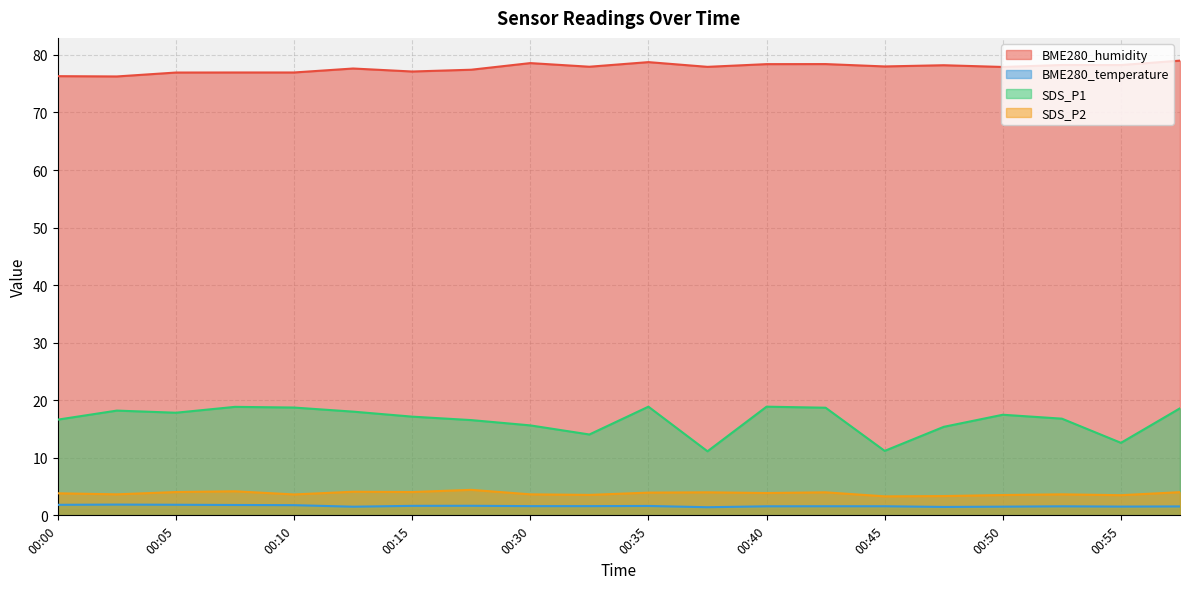

Which series changed the most between 00:17 and 00:50?

SDS_P1